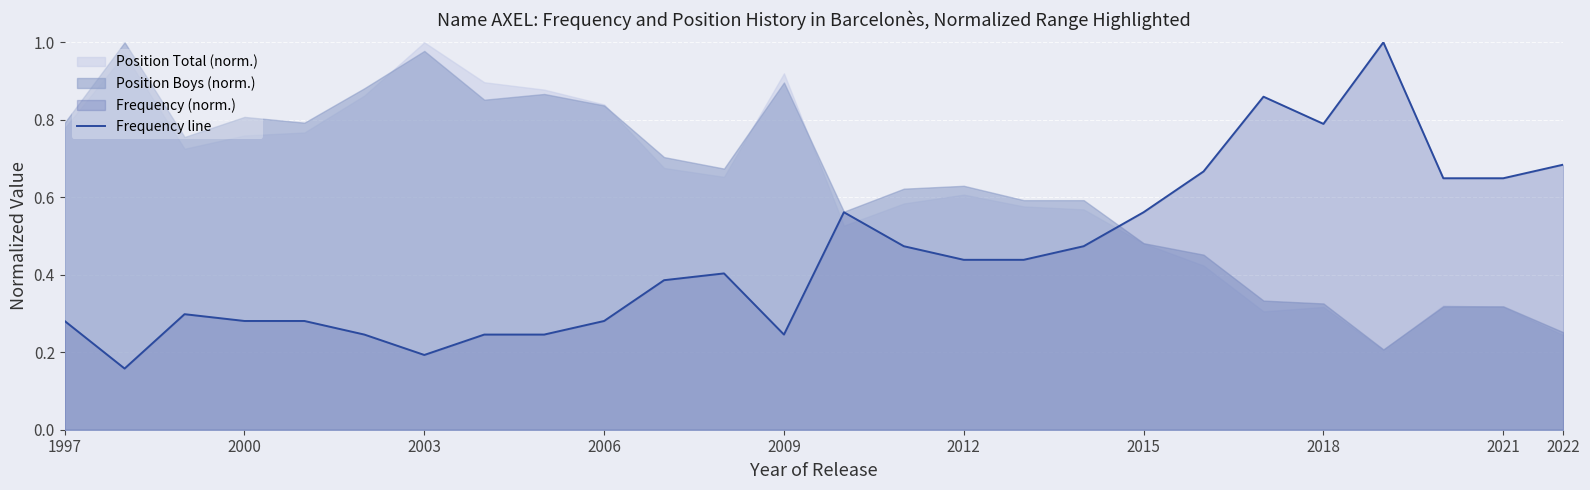

What is the sum of all values?

11.8